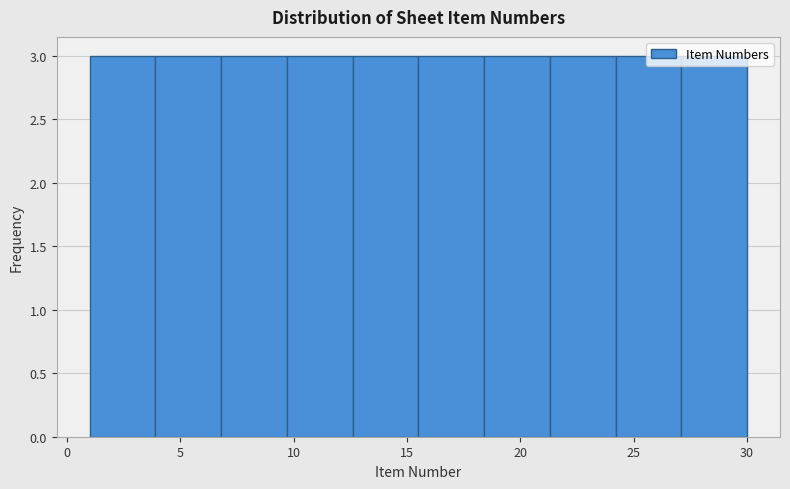

Reading left to right, transcribe this chart: for each bar, give the range it covers on the x-axis and its height. Neither the bar edges nor the heights are printed on the chart, so give them approximately, as read against the axes.

1.0 to 3.9: 3
3.9 to 6.8: 3
6.8 to 9.7: 3
9.7 to 12.6: 3
12.6 to 15.5: 3
15.5 to 18.4: 3
18.4 to 21.3: 3
21.3 to 24.2: 3
24.2 to 27.1: 3
27.1 to 30.0: 3